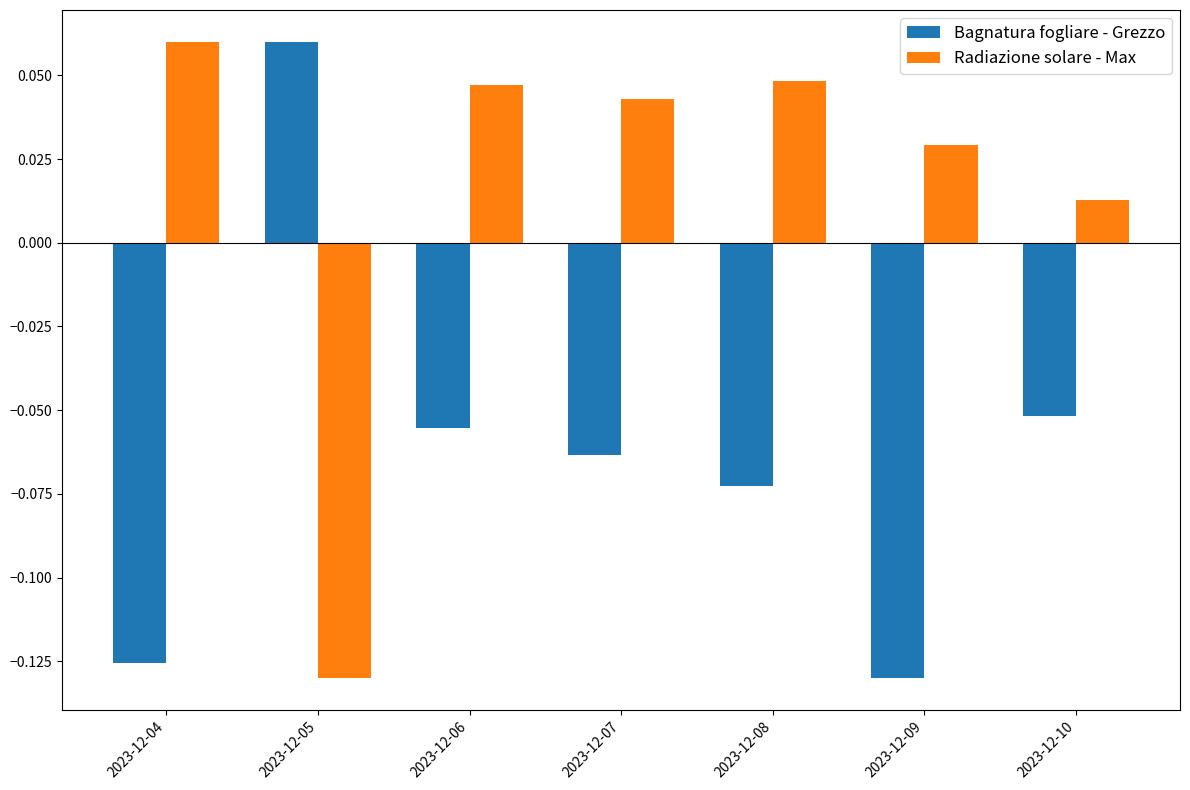

True or false: Bagnatura fogliare - Grezzo has a value of -0.0 at 2023-12-06.

False